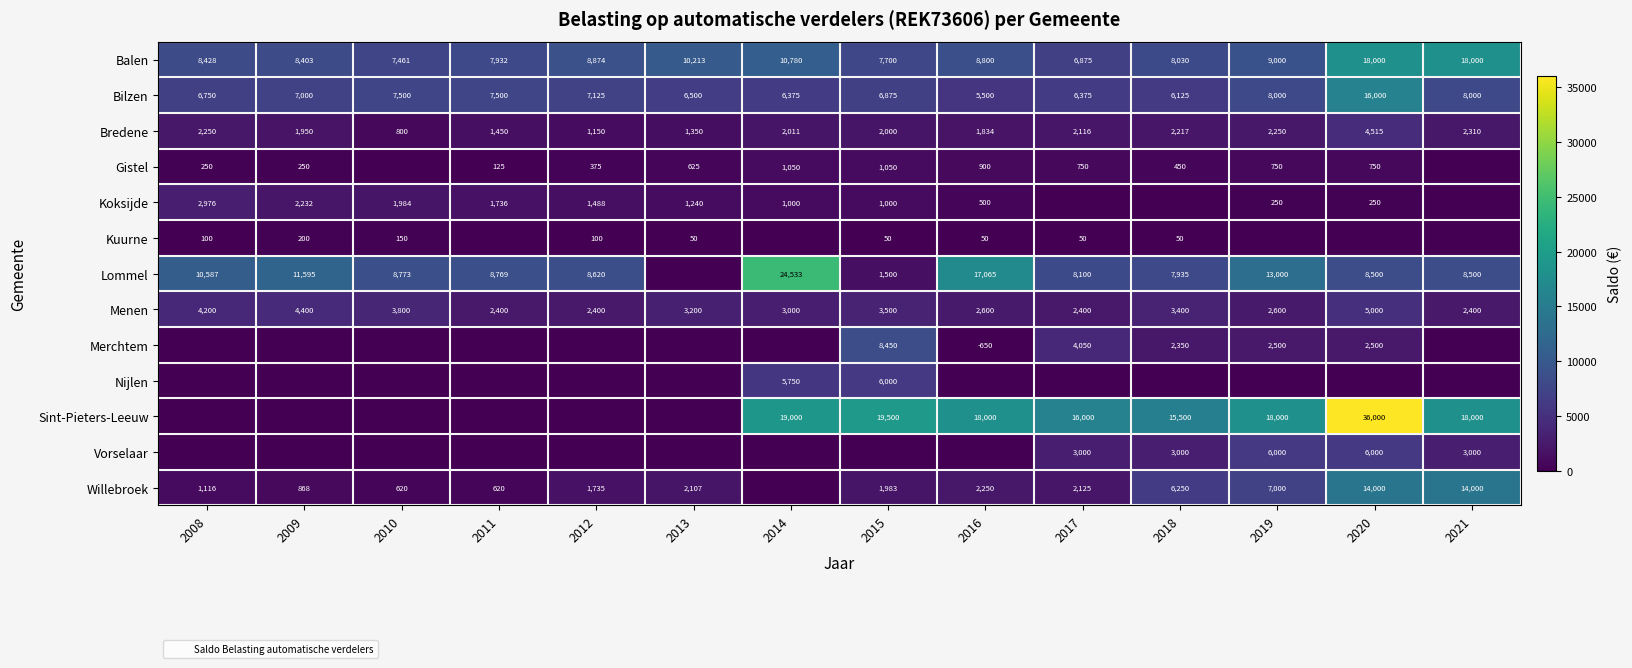

Where is Lommel nearest to the value 12266?

2009